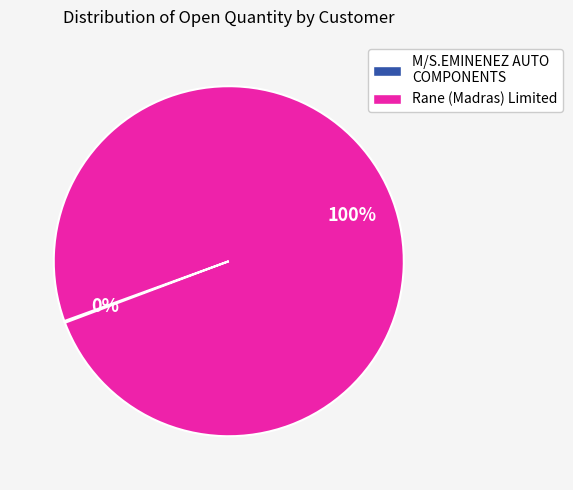

To the nearest percent, what percentage of the pie is Rane (Madras) Limited?

100%